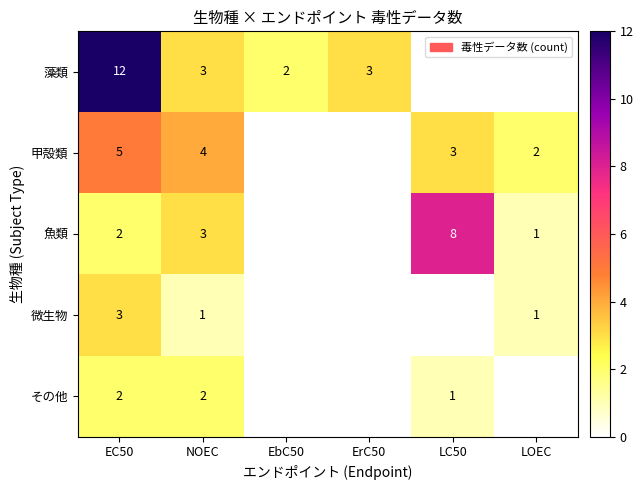

The 甲殻類 series shows 1 at LOEC. True or false?

False